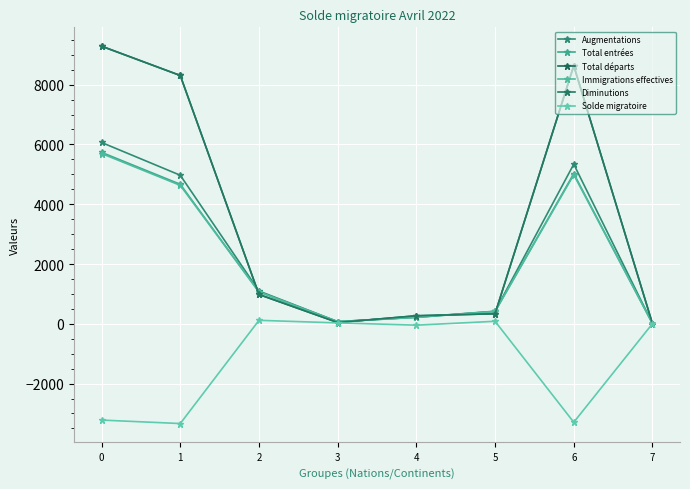

What is the lowest value of the Total entrées series?

9